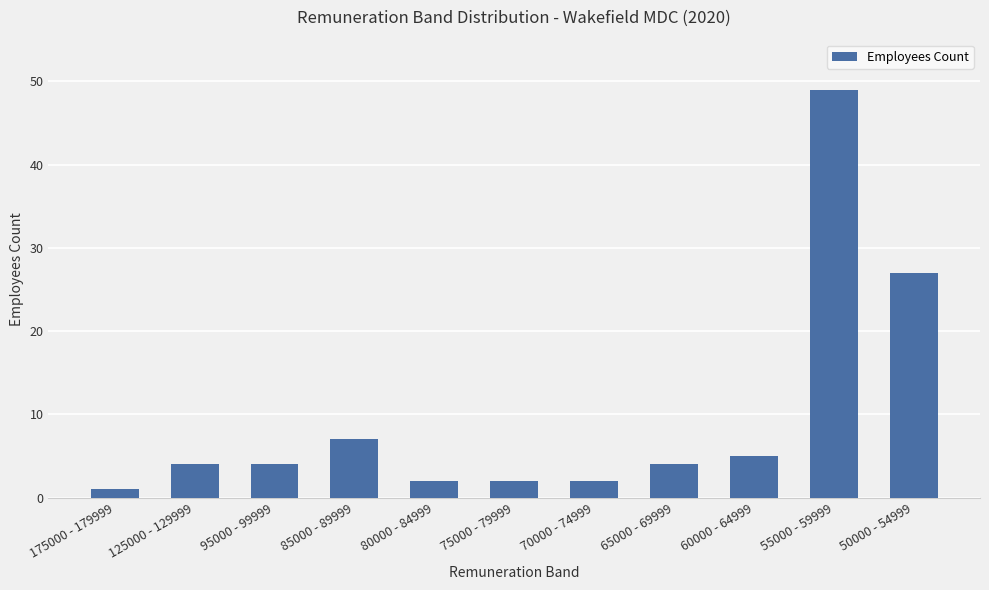

At which label is the value closest to 25?

50000 - 54999